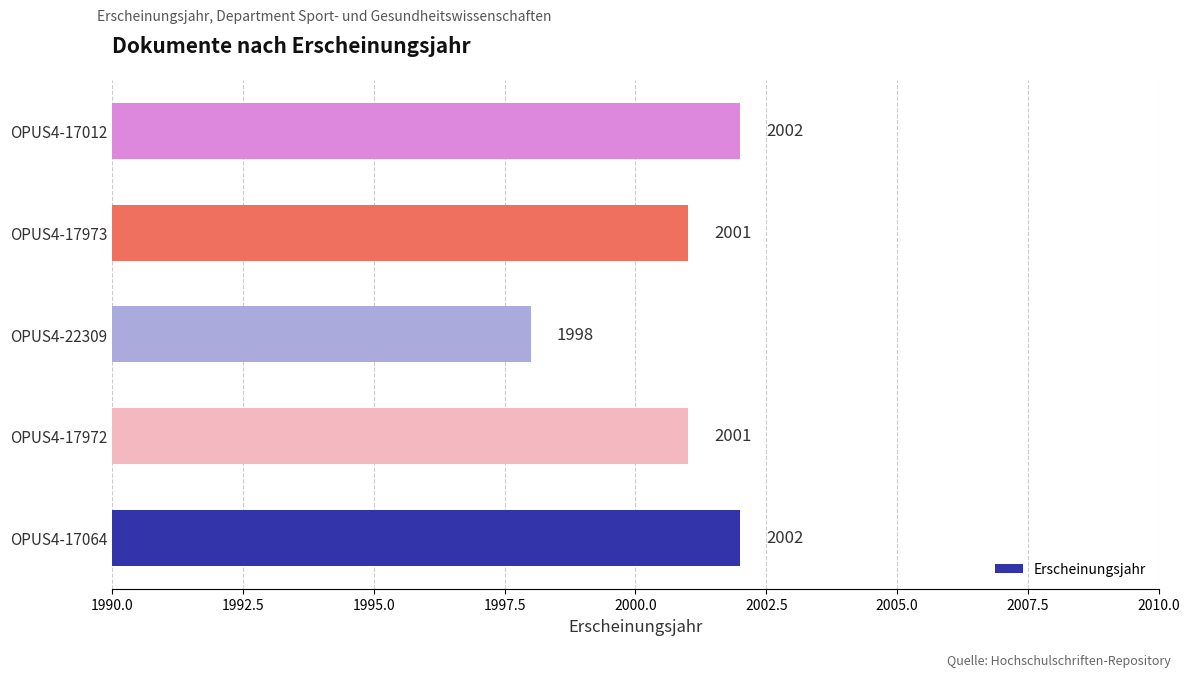

What is the minimum value shown in the chart?

1998